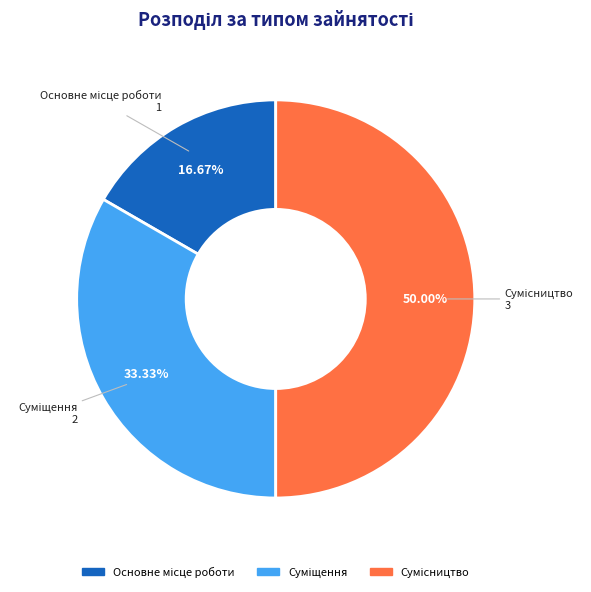

Do Суміщення and Сумісництво together represent more than half of the pie?

Yes